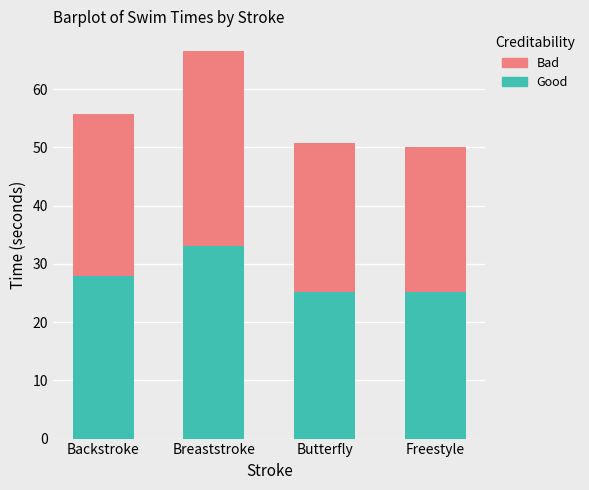

At which category is the sum across all series the highest?

Breaststroke